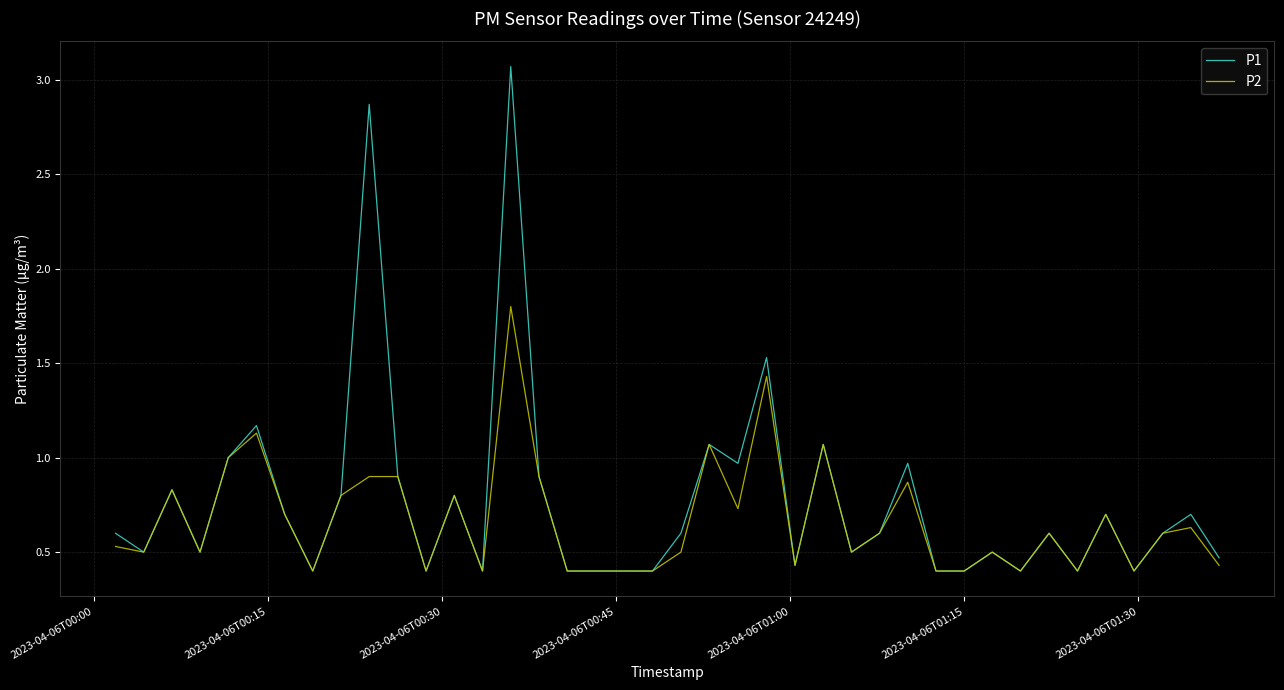

Which series has the widest spread of values?

P1